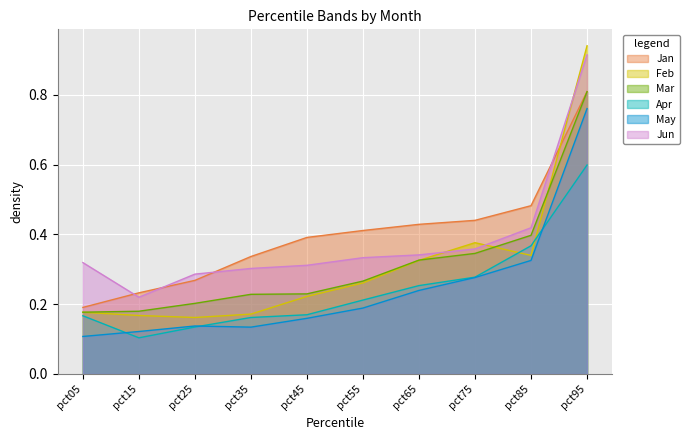

Count the number of data series in this chart.

6